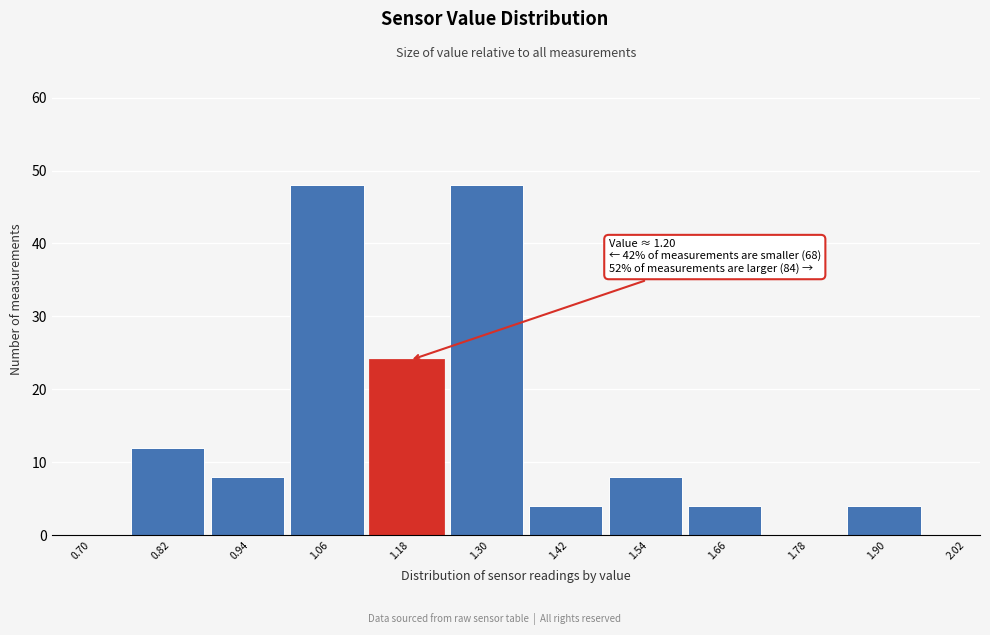

Reading left to right, extract all data points from this chart.

0.70=0	0.82=12	0.94=8	1.06=48	1.18=24	1.30=48	1.42=4	1.54=8	1.66=4	1.78=0	1.90=4	2.02=0